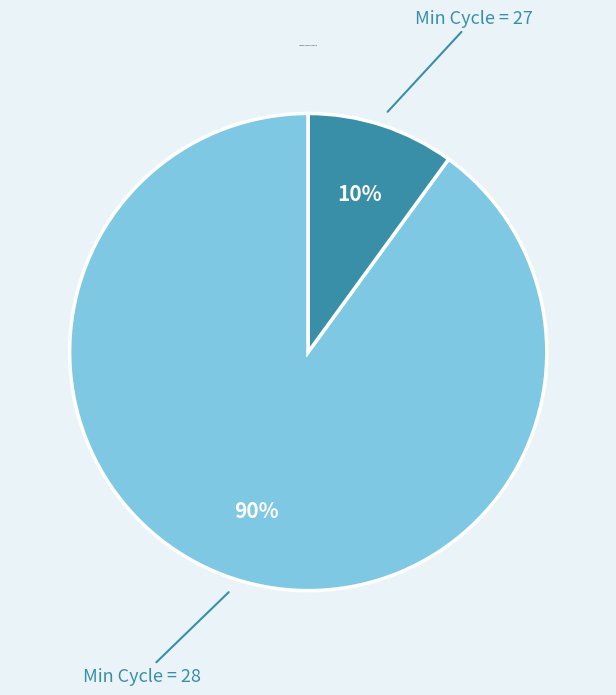

To the nearest percent, what is the difference between the largest and smallest slice percentages?

80%